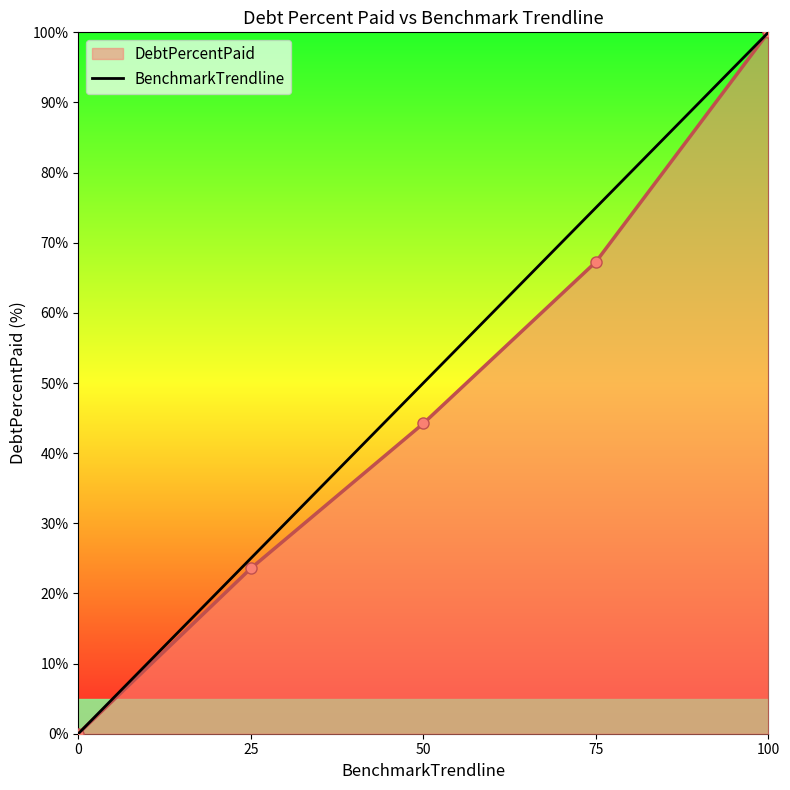

At 75, list the series in order from smallest to largest.

DebtPercentPaid, BenchmarkTrendline